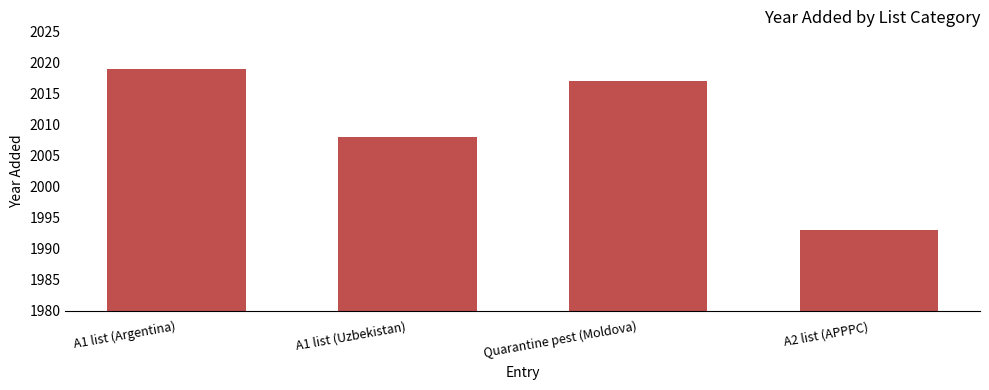

What is the average value?

2009